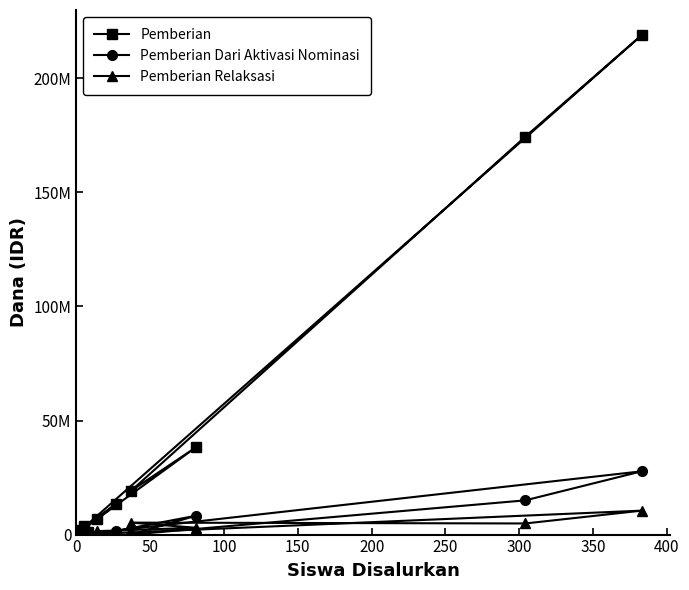

True or false: Pemberian Relaksasi has a value of 737856 at 11.

False